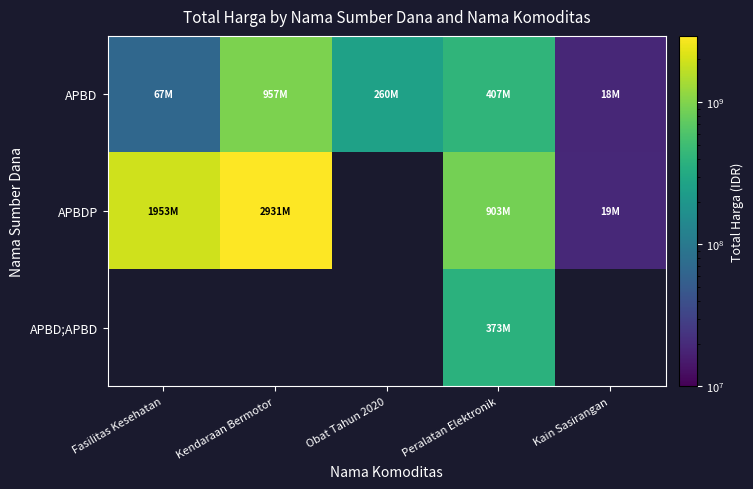

Which has a higher value, Fasilitas Kesehatan or Obat Tahun 2020?

Obat Tahun 2020